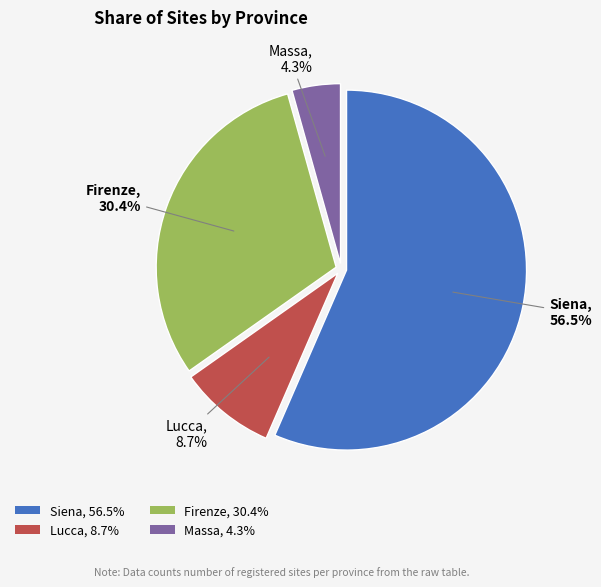

What is the ratio of the value at Siena to the value at Lucca?

6.5